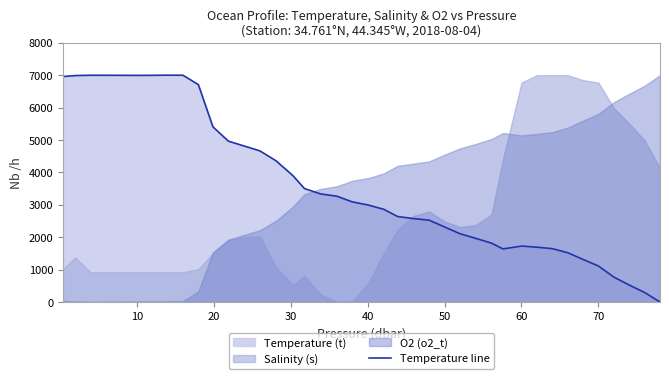

The chart shows a value of 11533.1 at 60. True or false?

False